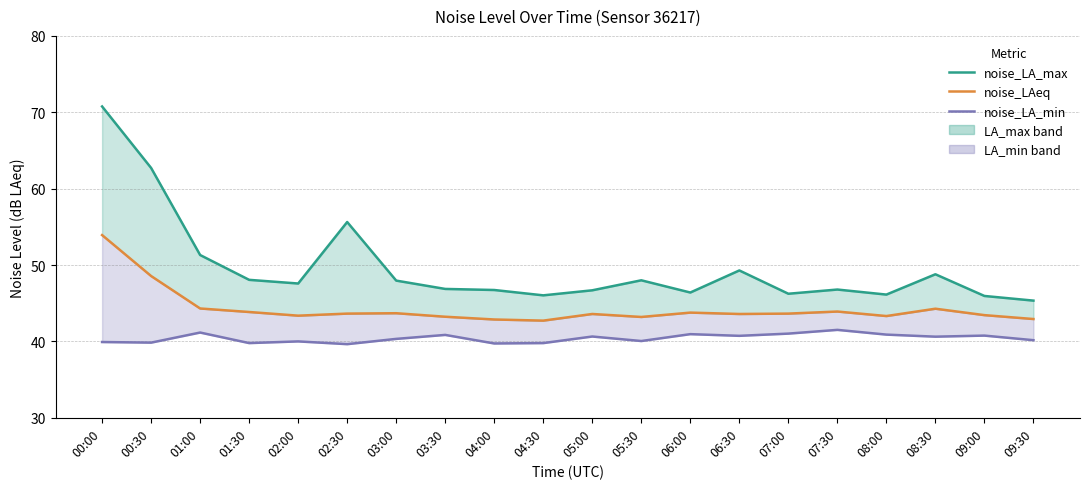

At which category does noise_LA_max reach its first local peak?

02:30